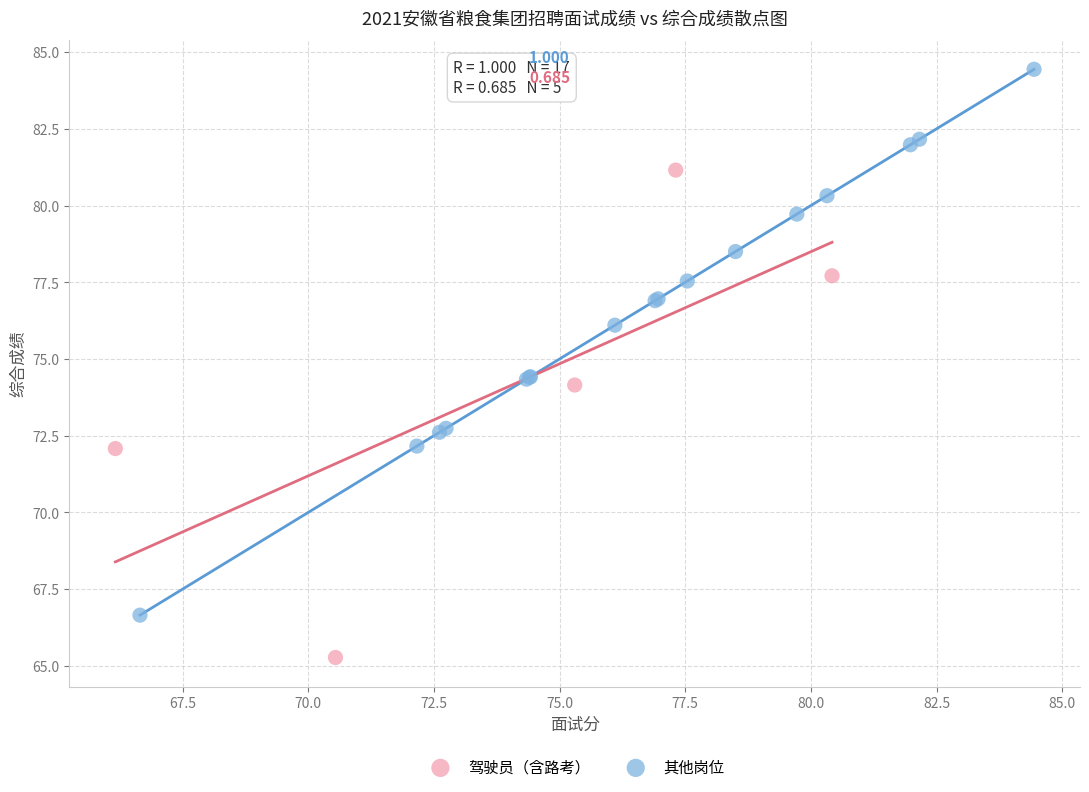

Which series has the widest spread of Y values?

其他岗位